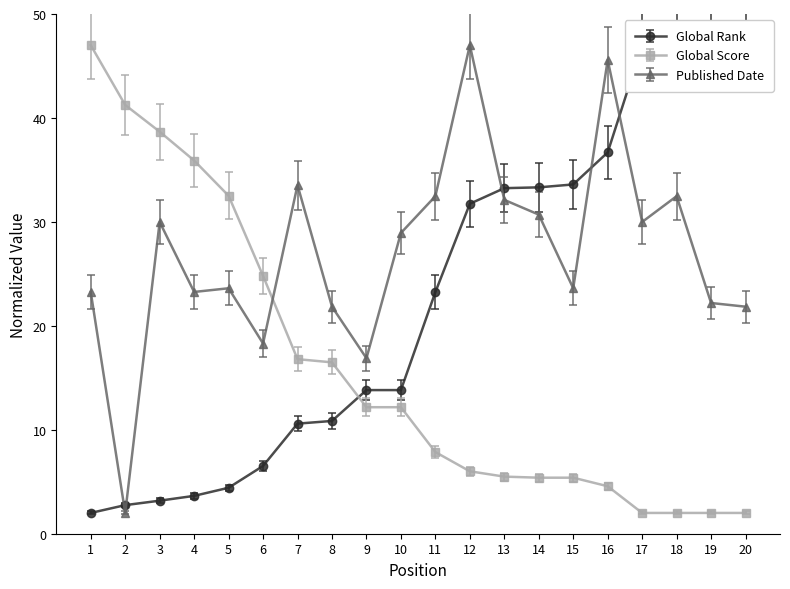

What is the lowest value of the Published Date series?

2.0